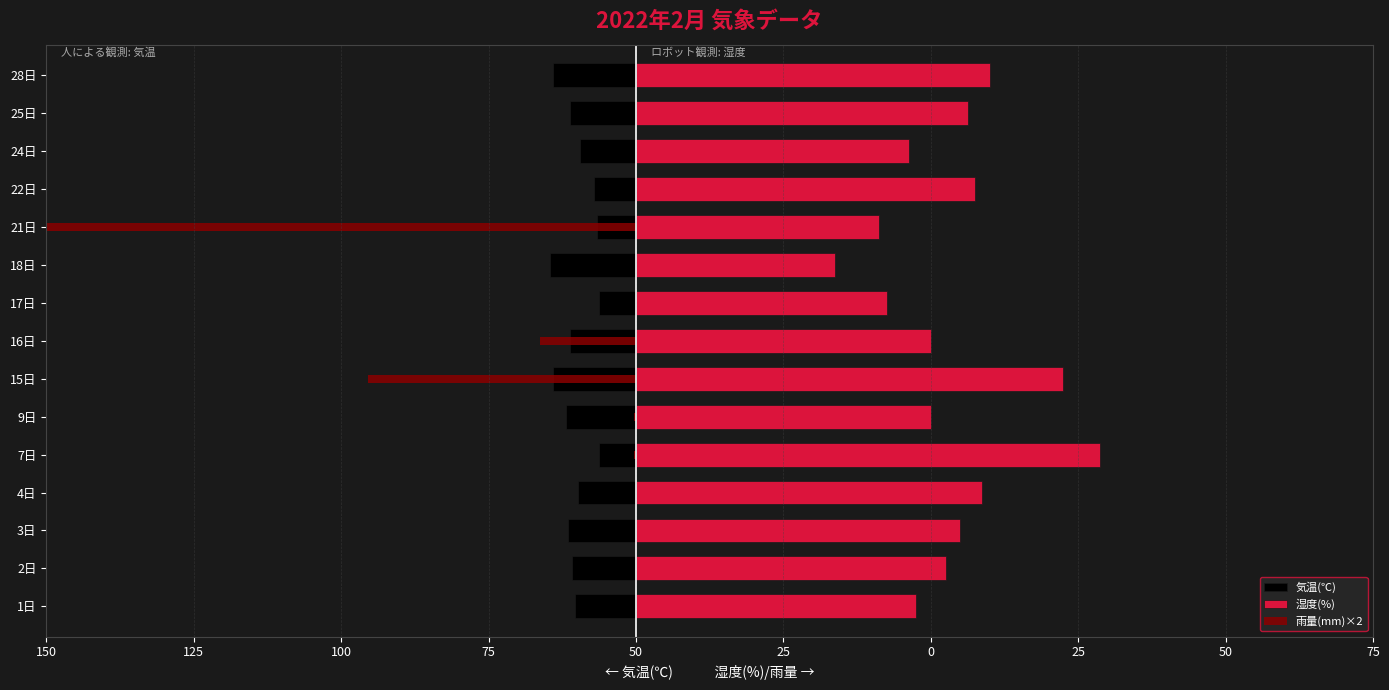

The value of 気温(℃) at 3日 is -16.1. True or false?

False